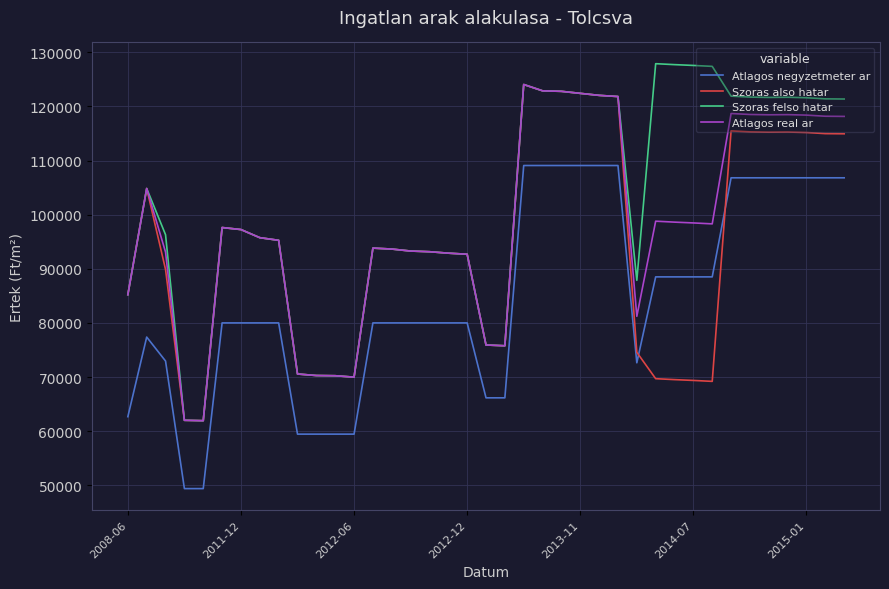

What is the maximum value for Atlagos negyzetmeter ar?

109090